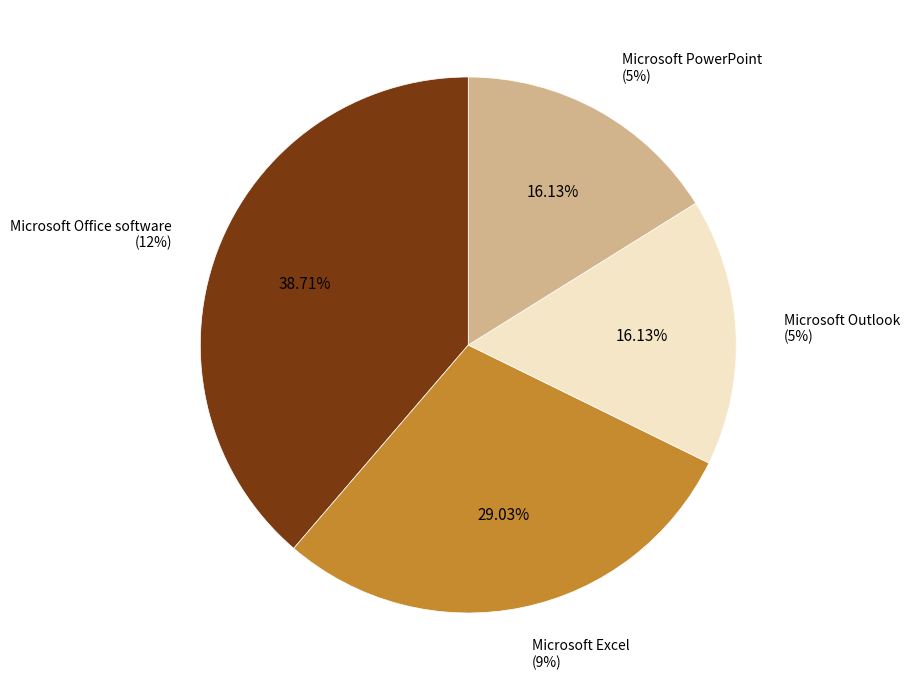

Does Microsoft Outlook represent more than half of the total?

No